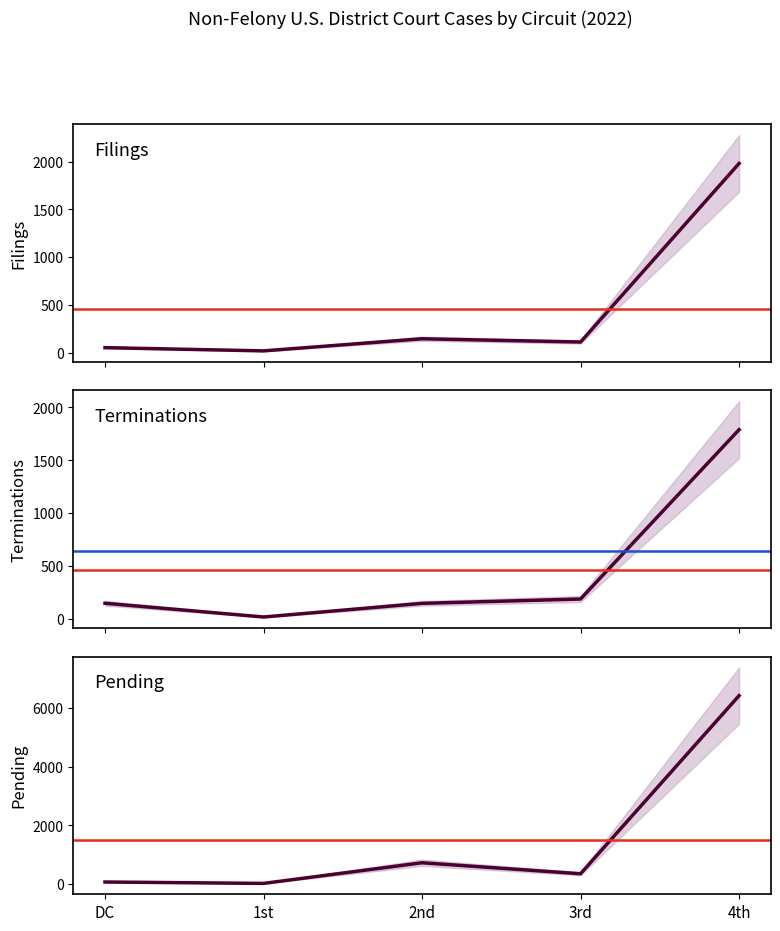

True or false: Terminations 2022 has more than 1 points higher than both neighbors.

False